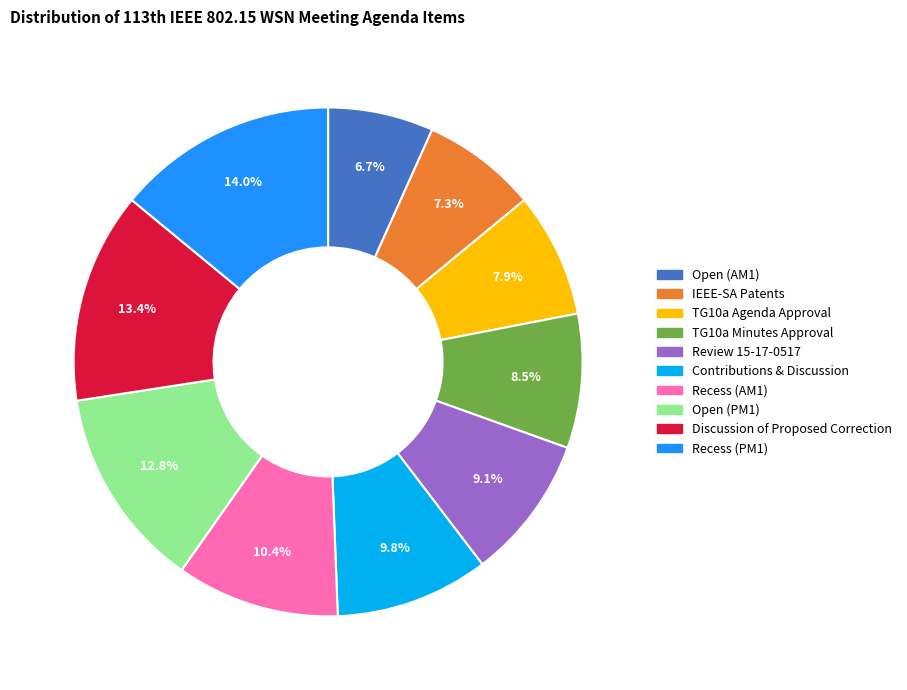

To the nearest percent, what percentage of the pie is Recess (AM1)?

10%